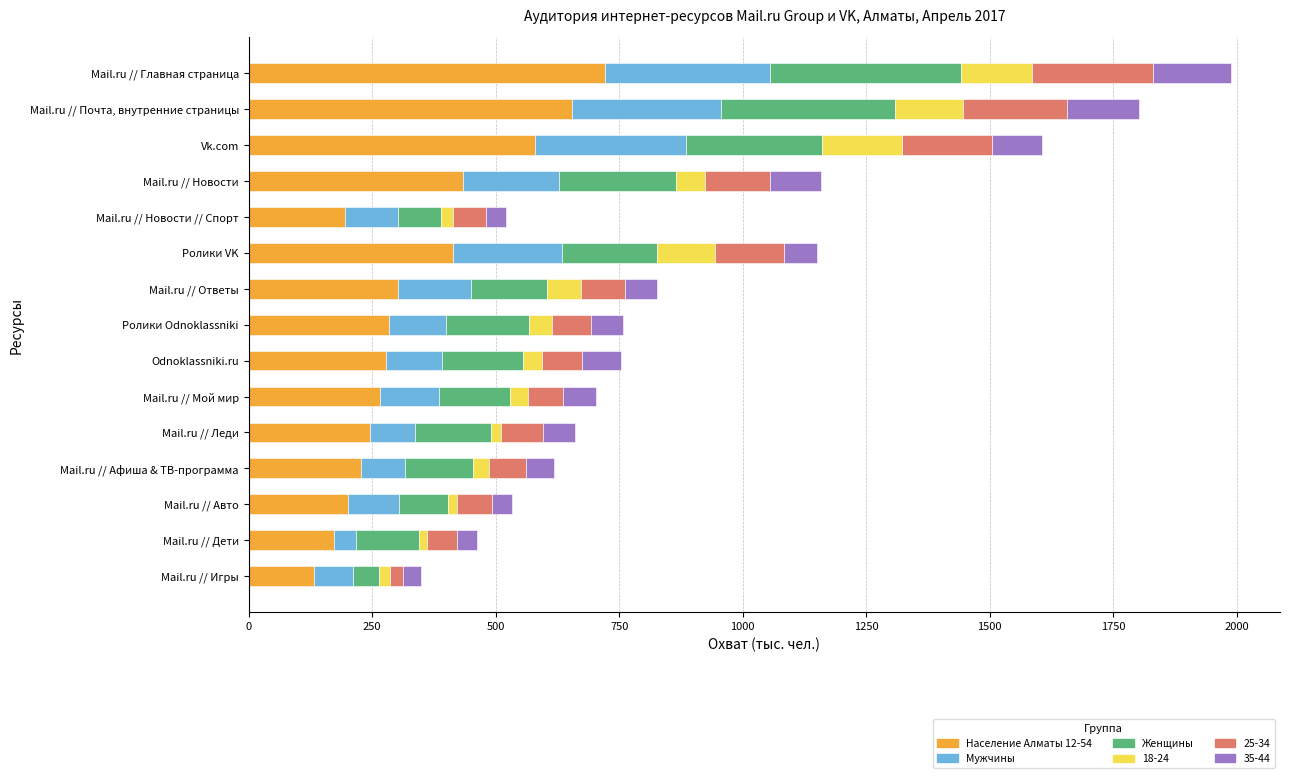

Count the number of data series in this chart.

6